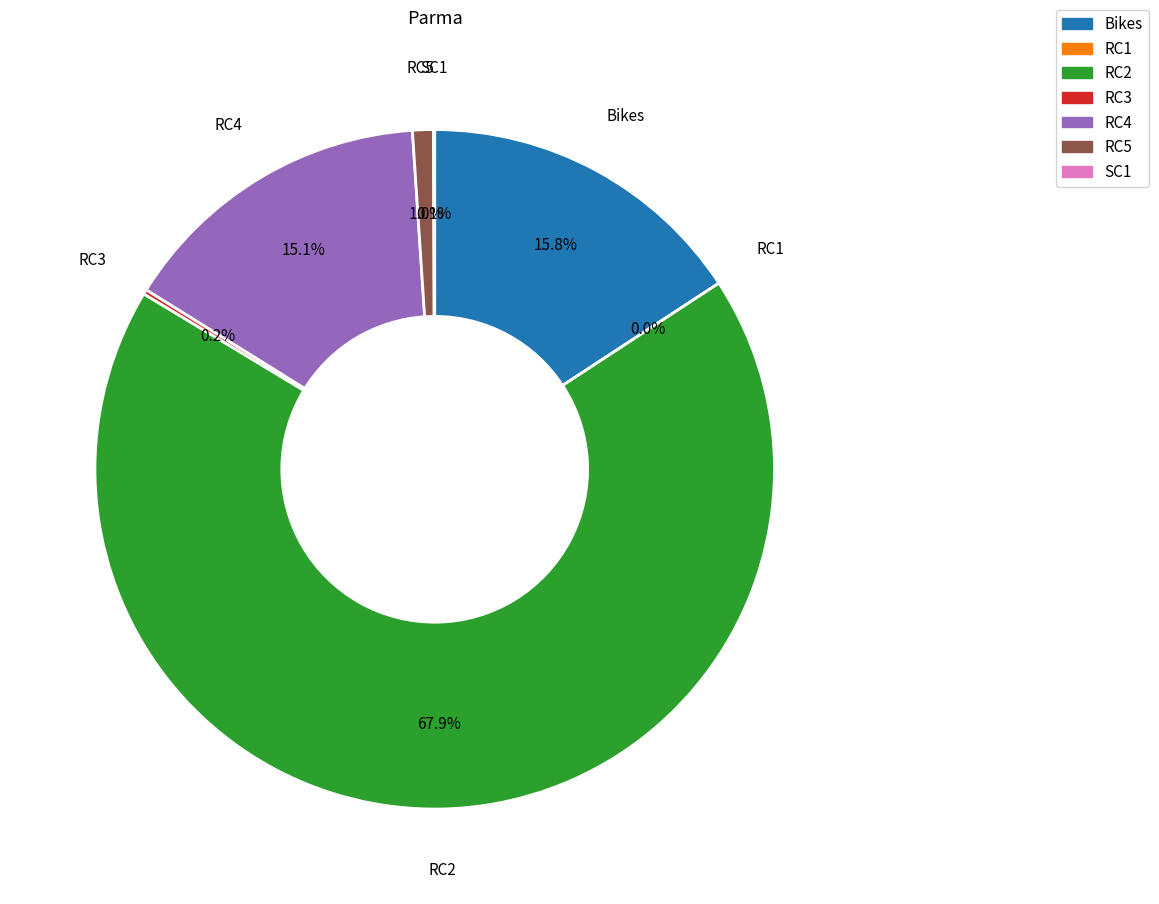

Does 12 account for over 50% of the chart?

No